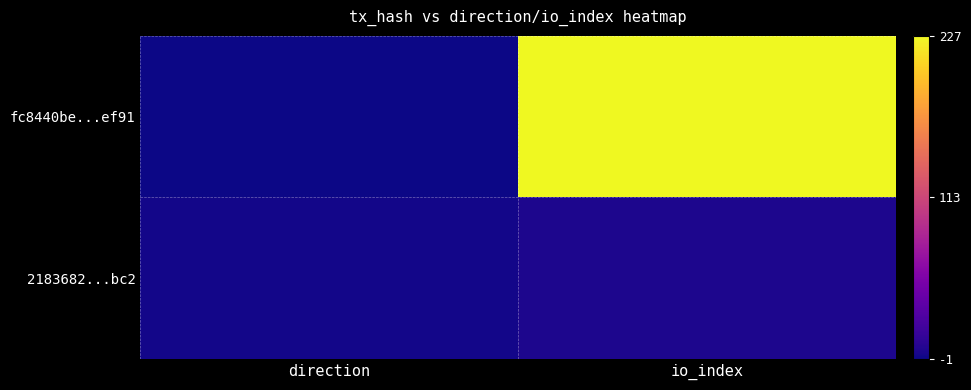

At how many categories does at least one series exceed 191?

1